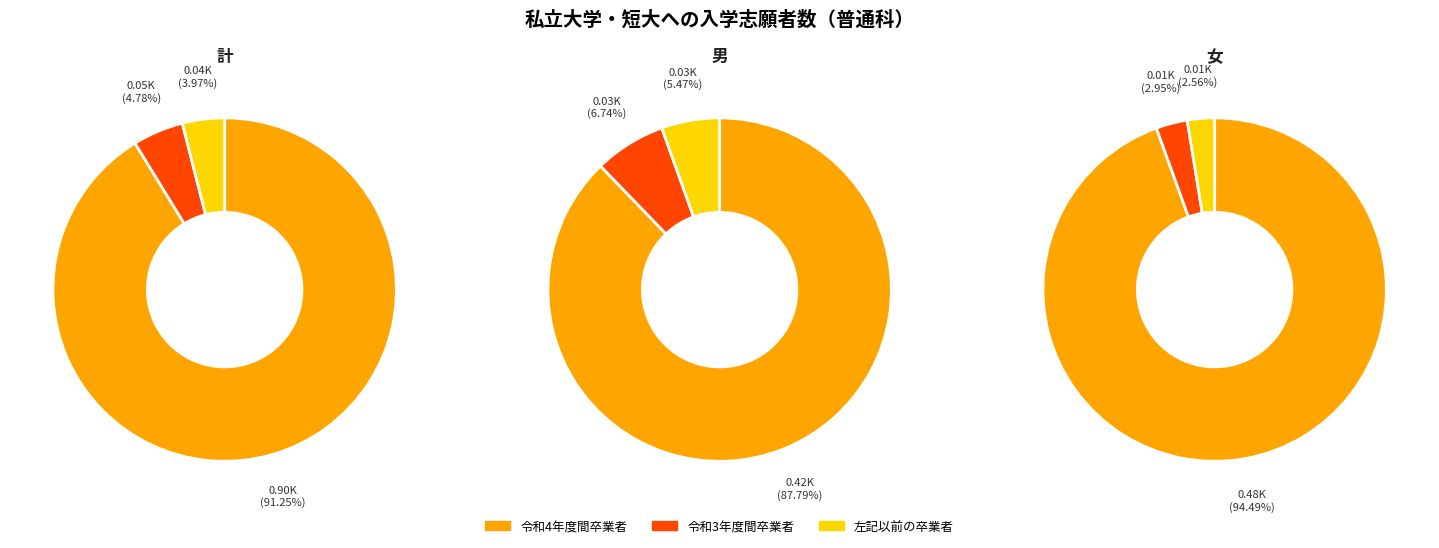

The 計 slice represents 44% of the pie. True or false?

False